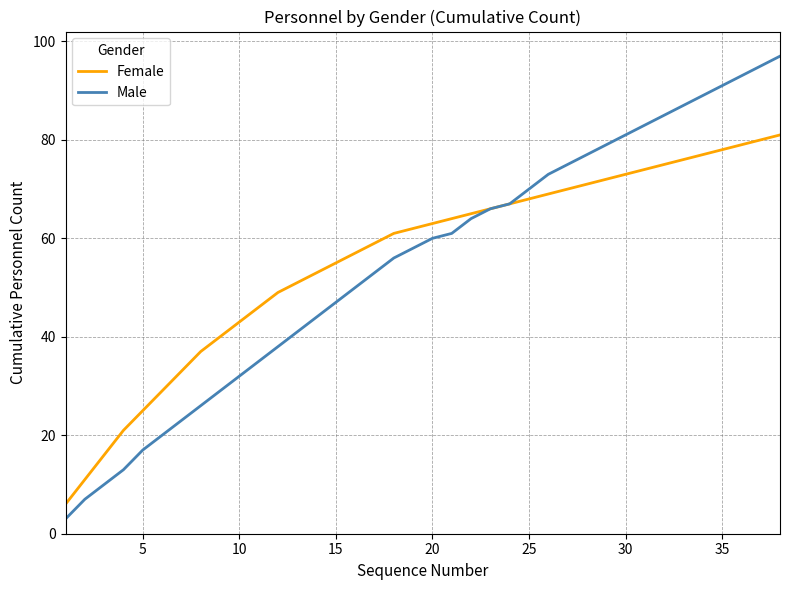

List the series in order of their peak value, highest first.

Male, Female